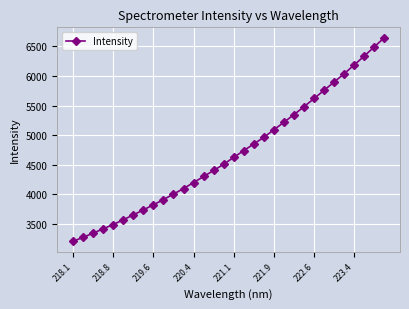

Is this an area chart (filled region under the line)?

No